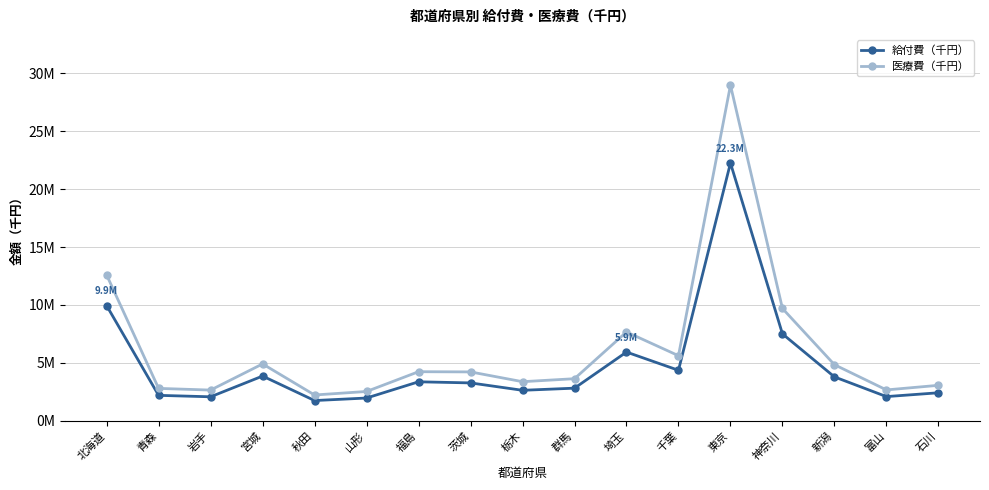

True or false: 医療費（千円） and 給付費（千円） intersect in this chart.

False